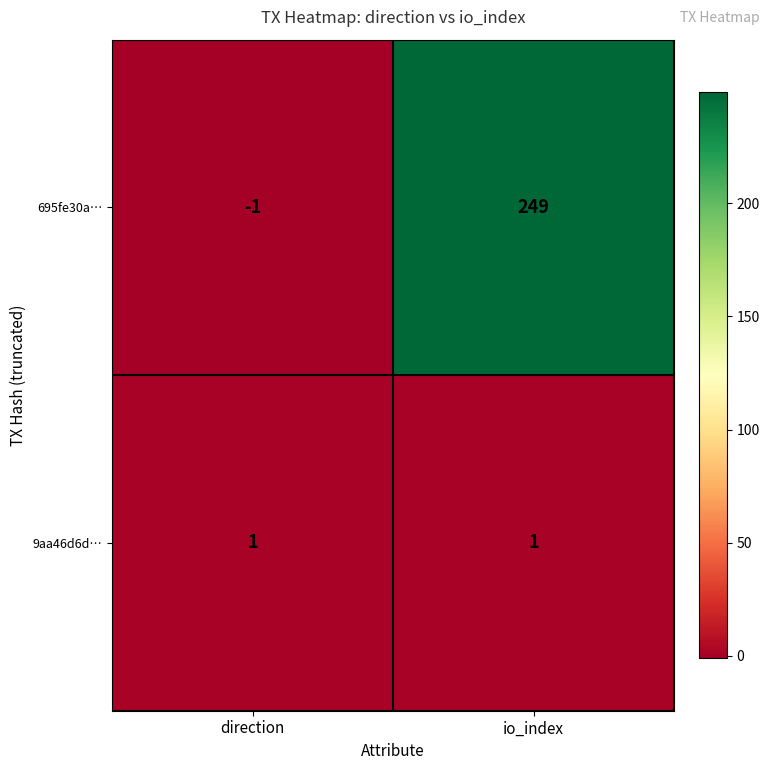

Reading right to left, transcribe all the data shown in this chart.

695fe30a…: 249	-1
9aa46d6d…: 1	1